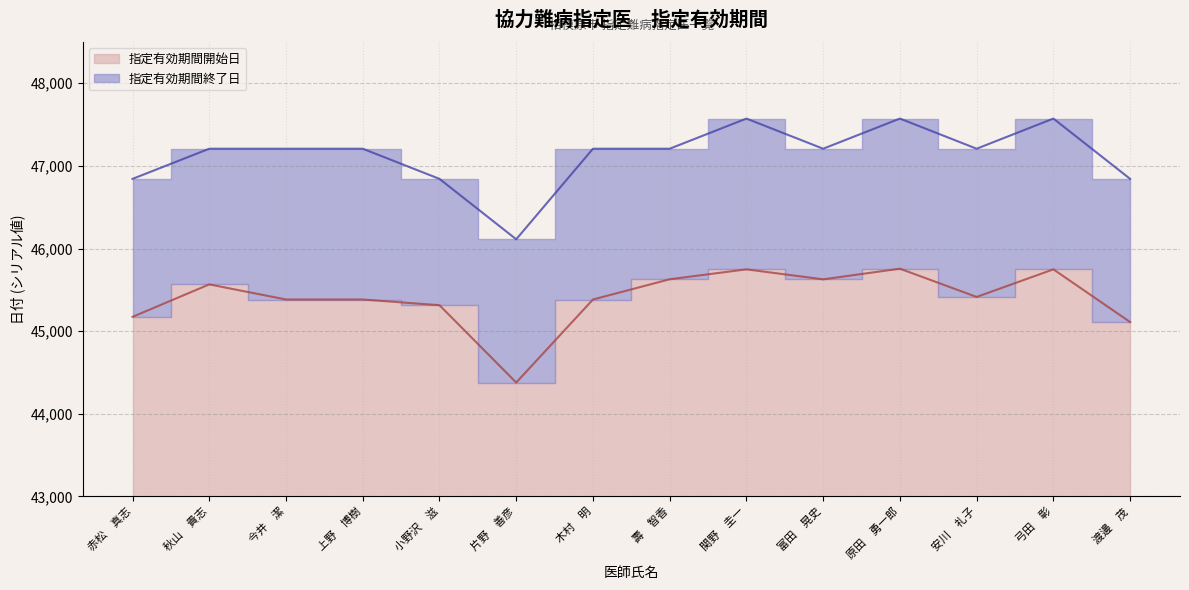

What are all the series names shown in the legend?

指定有効期間開始日, 指定有効期間終了日